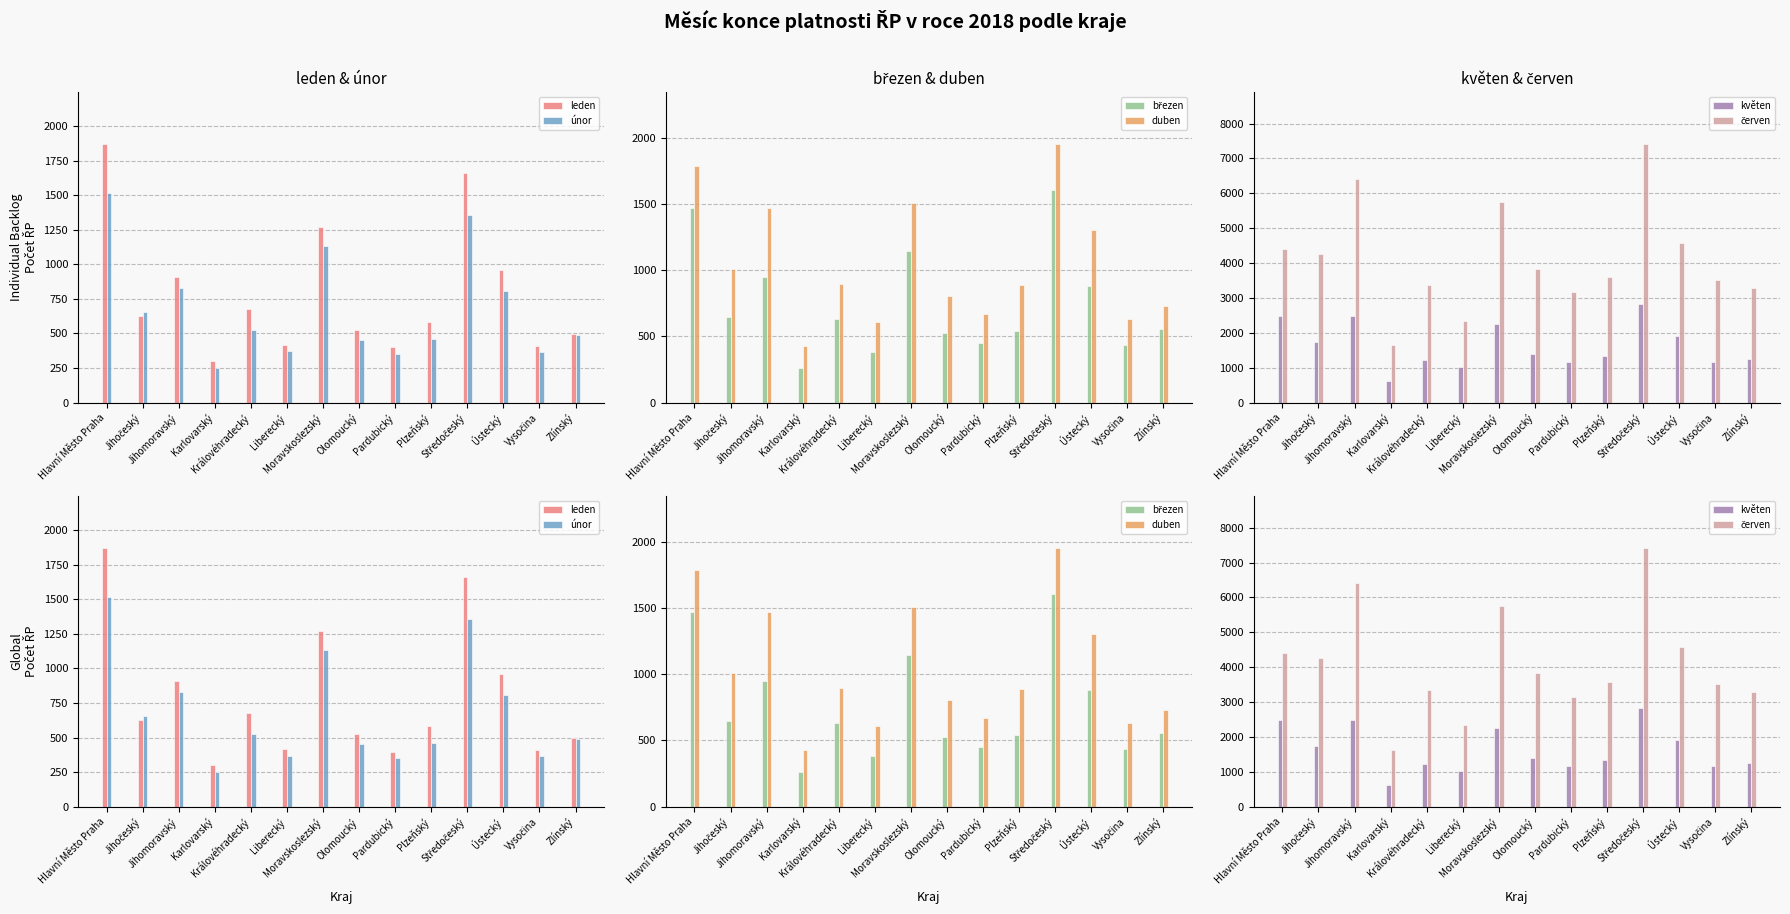

True or false: březen has a value of 630 at Královéhradecký.

True